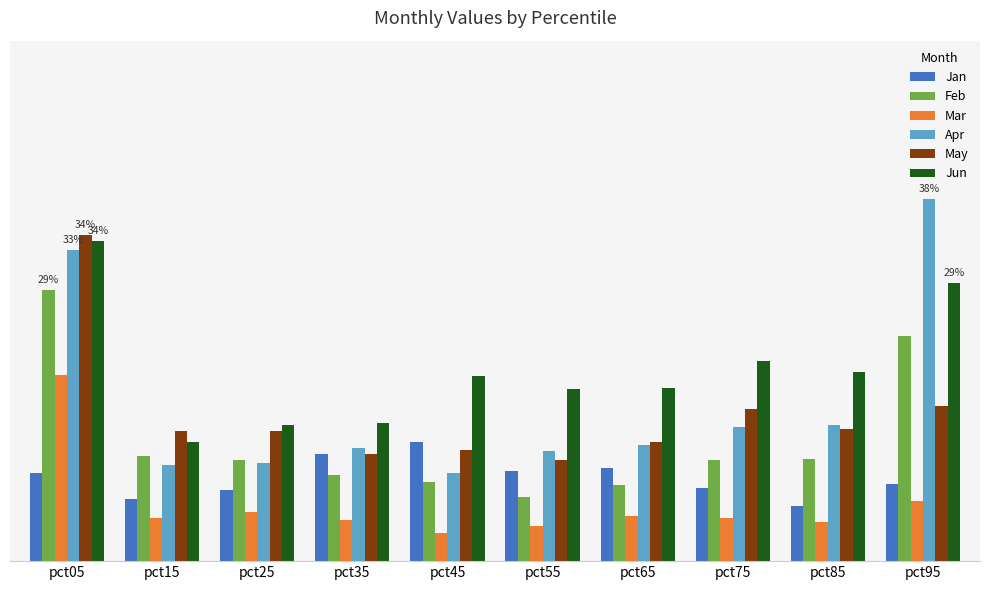

Reading left to right, list all the values displayed in this chart.

Jan: pct05=0.1	pct15=0.1	pct25=0.1	pct35=0.1	pct45=0.1	pct55=0.1	pct65=0.1	pct75=0.1	pct85=0.1	pct95=0.1
Feb: pct05=0.3	pct15=0.1	pct25=0.1	pct35=0.1	pct45=0.1	pct55=0.1	pct65=0.1	pct75=0.1	pct85=0.1	pct95=0.2
Mar: pct05=0.2	pct15=0.0	pct25=0.1	pct35=0.0	pct45=0.0	pct55=0.0	pct65=0.0	pct75=0.0	pct85=0.0	pct95=0.1
Apr: pct05=0.3	pct15=0.1	pct25=0.1	pct35=0.1	pct45=0.1	pct55=0.1	pct65=0.1	pct75=0.1	pct85=0.1	pct95=0.4
May: pct05=0.3	pct15=0.1	pct25=0.1	pct35=0.1	pct45=0.1	pct55=0.1	pct65=0.1	pct75=0.2	pct85=0.1	pct95=0.2
Jun: pct05=0.3	pct15=0.1	pct25=0.1	pct35=0.1	pct45=0.2	pct55=0.2	pct65=0.2	pct75=0.2	pct85=0.2	pct95=0.3